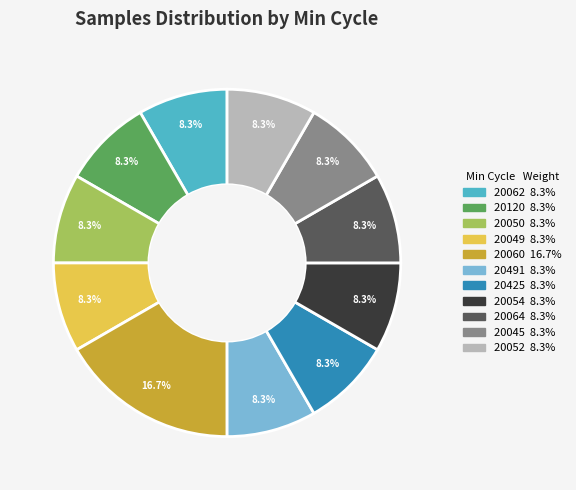

Does any single category account for the majority?

No